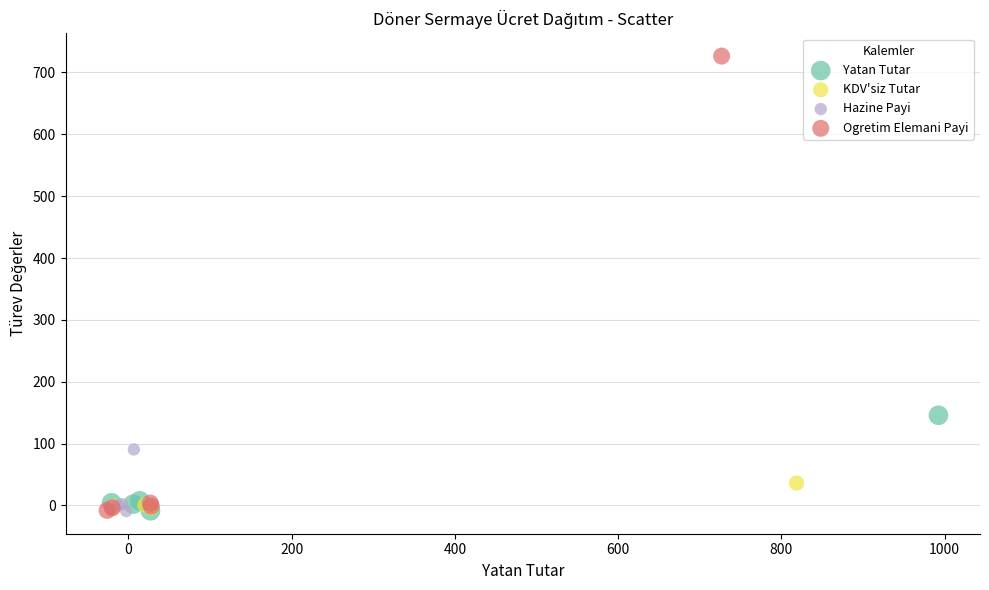

What are all the series names shown in the legend?

Yatan Tutar, KDV'siz Tutar, Hazine Payi, Ogretim Elemani Payi